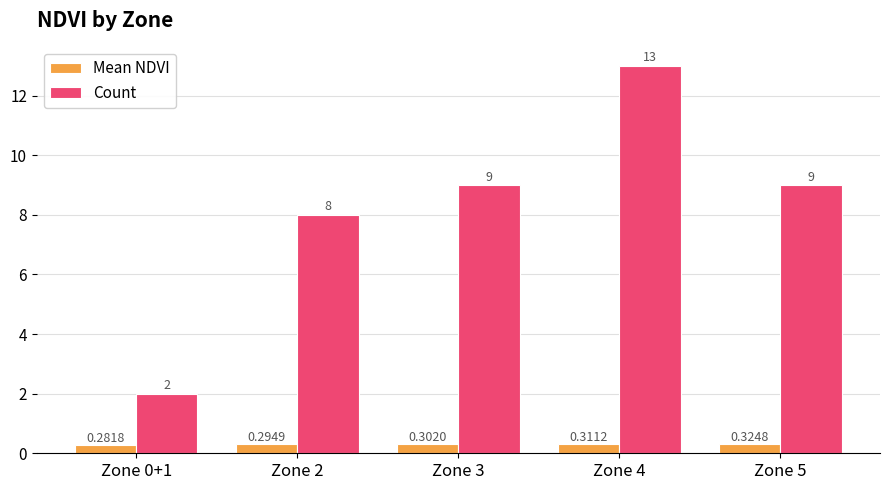

How many bars are there in total?

10